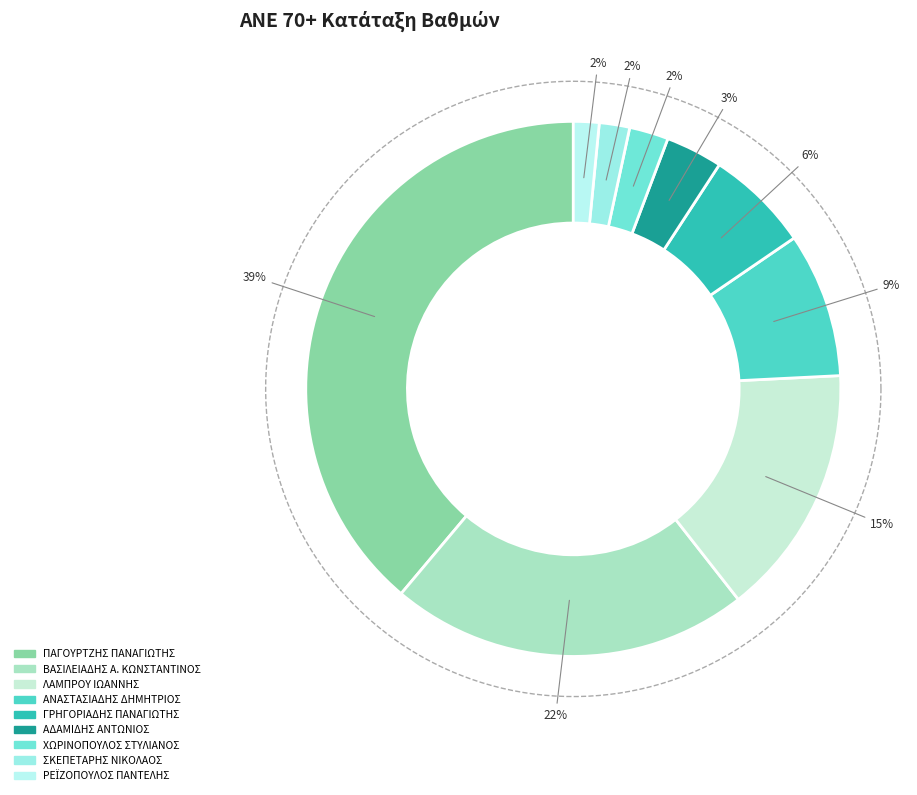

Does any single category account for the majority?

No